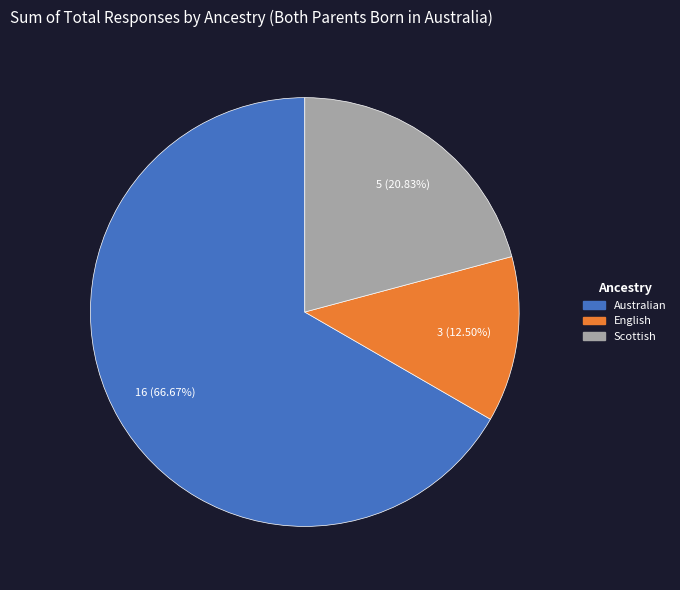

What is the smallest slice in the pie chart?

English